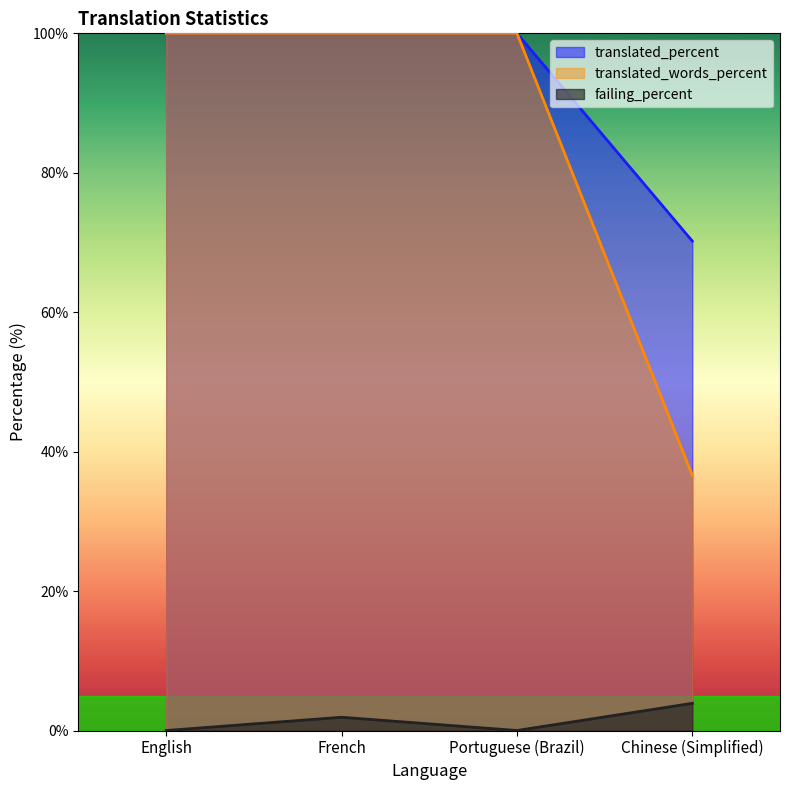

What is the lowest value of the translated_percent series?

70.2